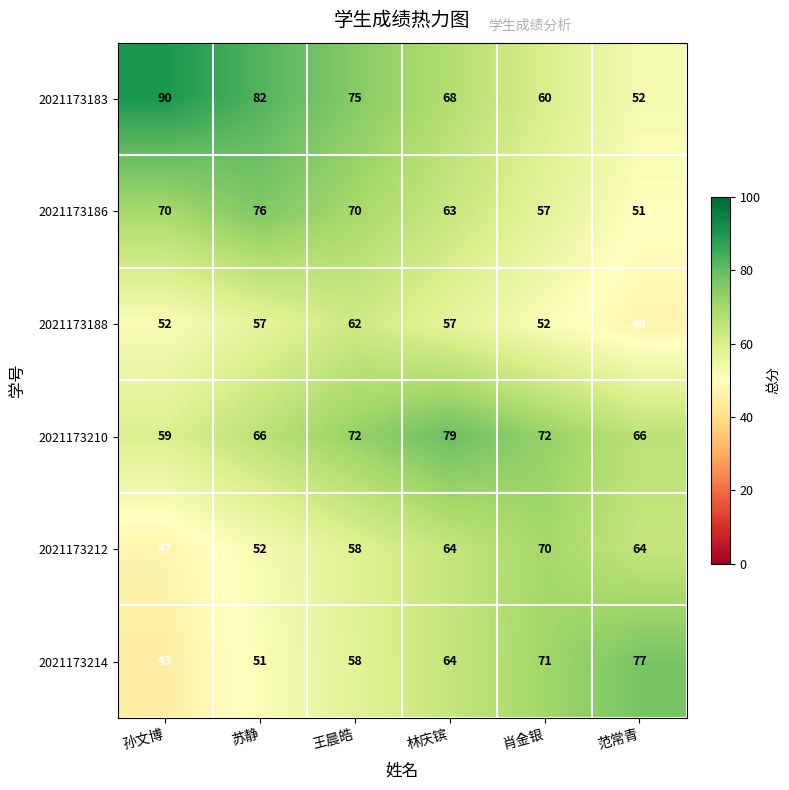

What is the total value across all series at 孙文博?

363